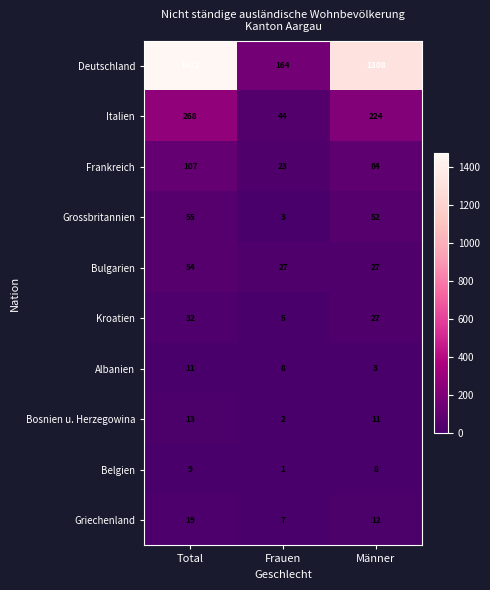

Which series has the largest total across all categories?

Deutschland